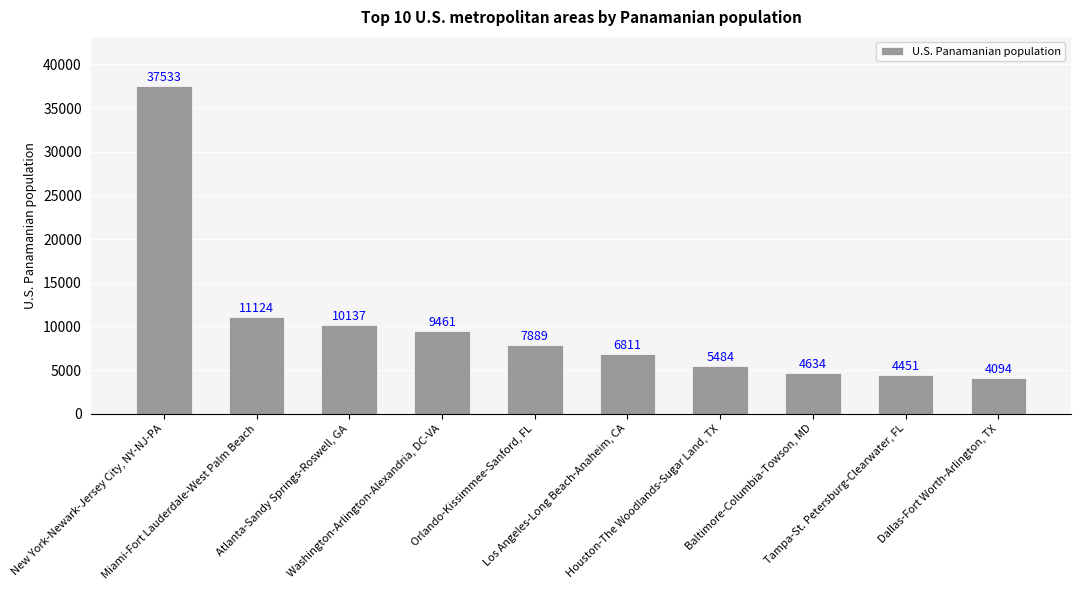

List the labels in order of value, smallest first.

Dallas-Fort Worth-Arlington, TX, Tampa-St. Petersburg-Clearwater, FL, Baltimore-Columbia-Towson, MD, Houston-The Woodlands-Sugar Land, TX, Los Angeles-Long Beach-Anaheim, CA, Orlando-Kissimmee-Sanford, FL, Washington-Arlington-Alexandria, DC-VA, Atlanta-Sandy Springs-Roswell, GA, Miami-Fort Lauderdale-West Palm Beach, New York-Newark-Jersey City, NY-NJ-PA